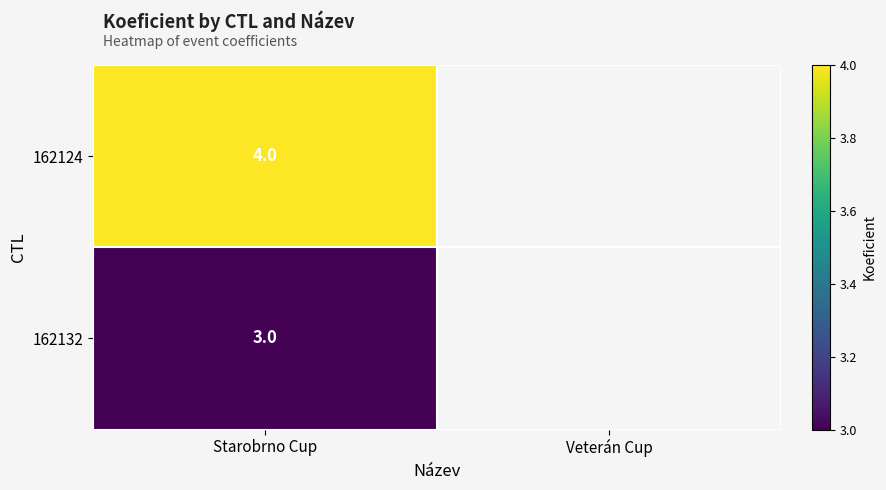

The value of 162132 at Starobrno Cup is 5. True or false?

False